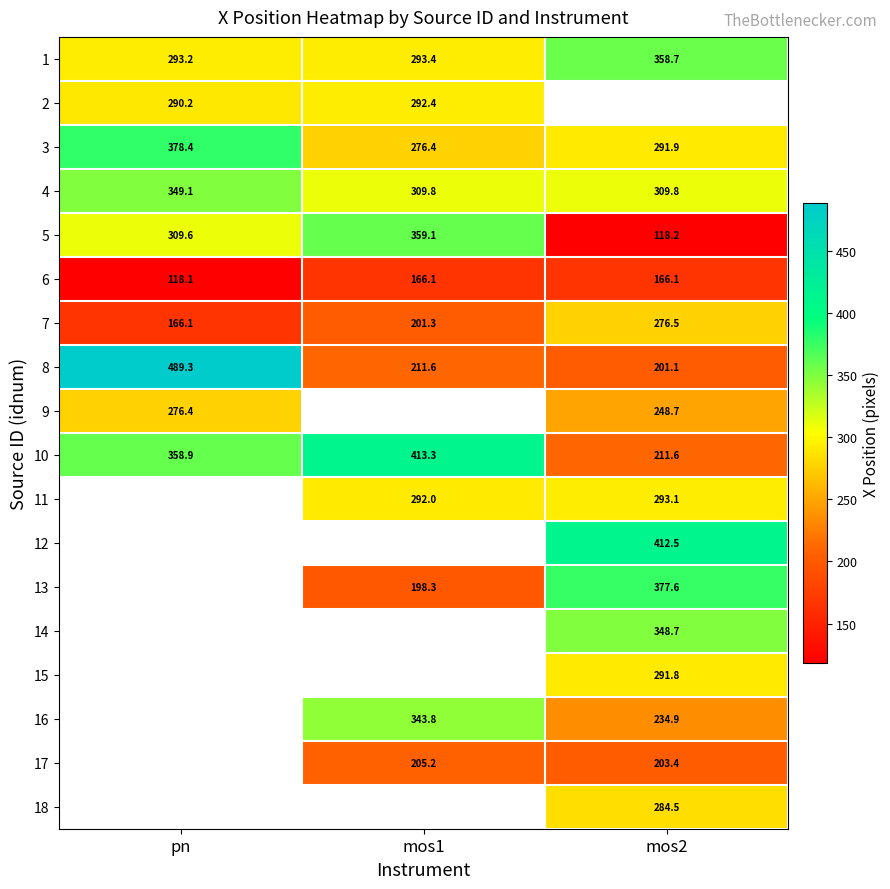

At how many categories does at least one series exceed 277?

3